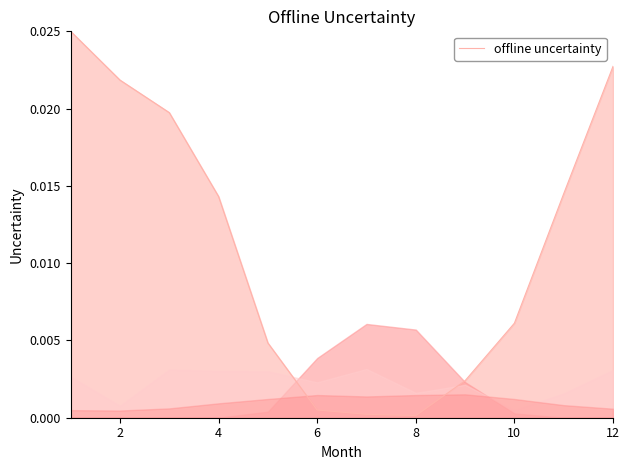

Which has a higher value, 2 or 8?

2